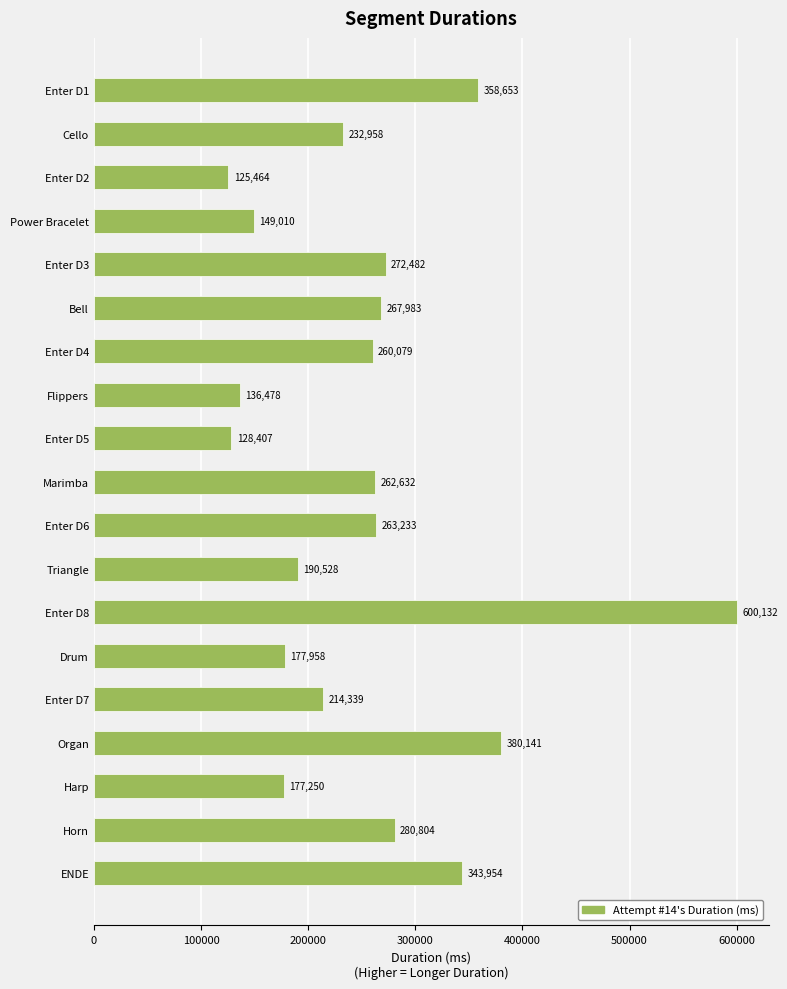

The chart shows a value of 190528 at Triangle. True or false?

True